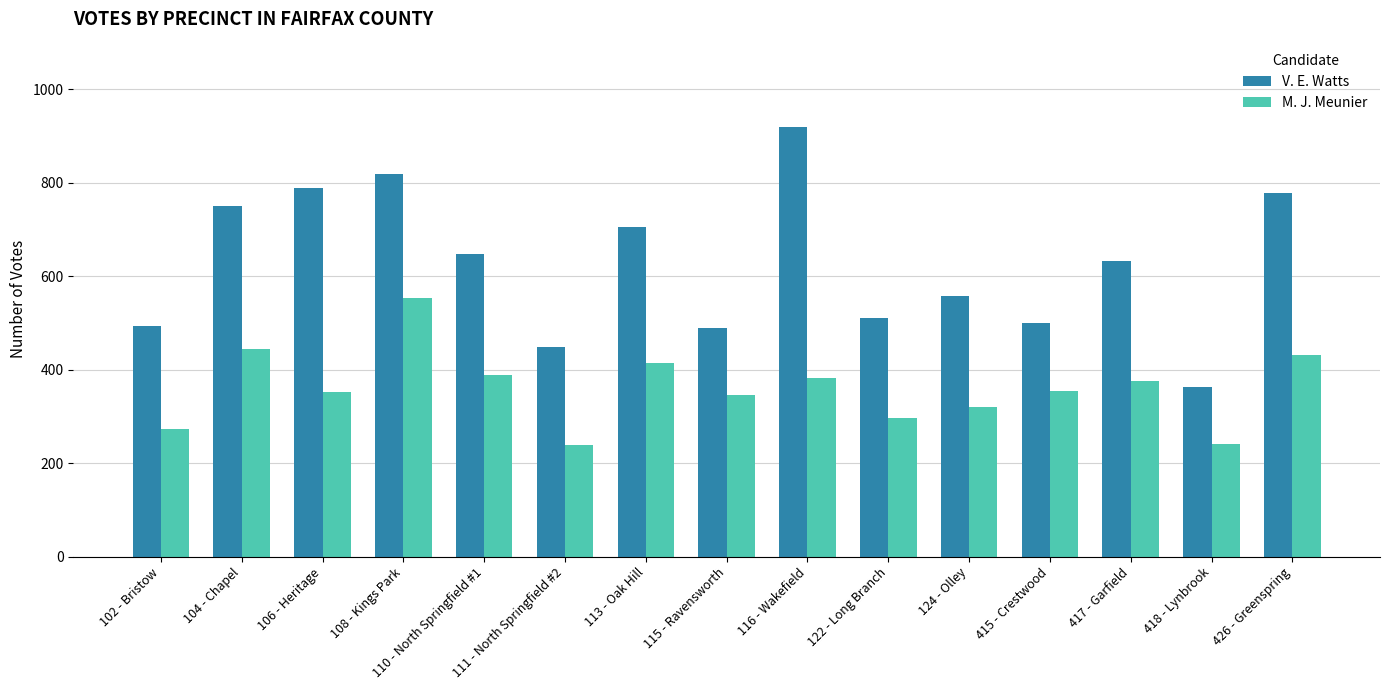

Rank the series by their average value, from highest to lowest.

V. E. Watts, M. J. Meunier